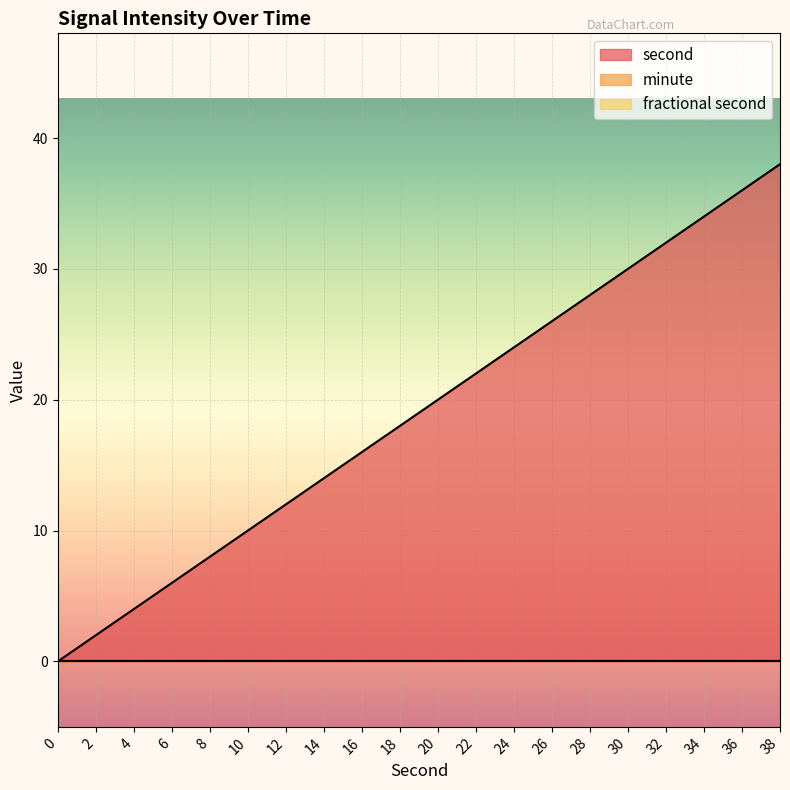

Is it true that second equals 22 at 32?

False